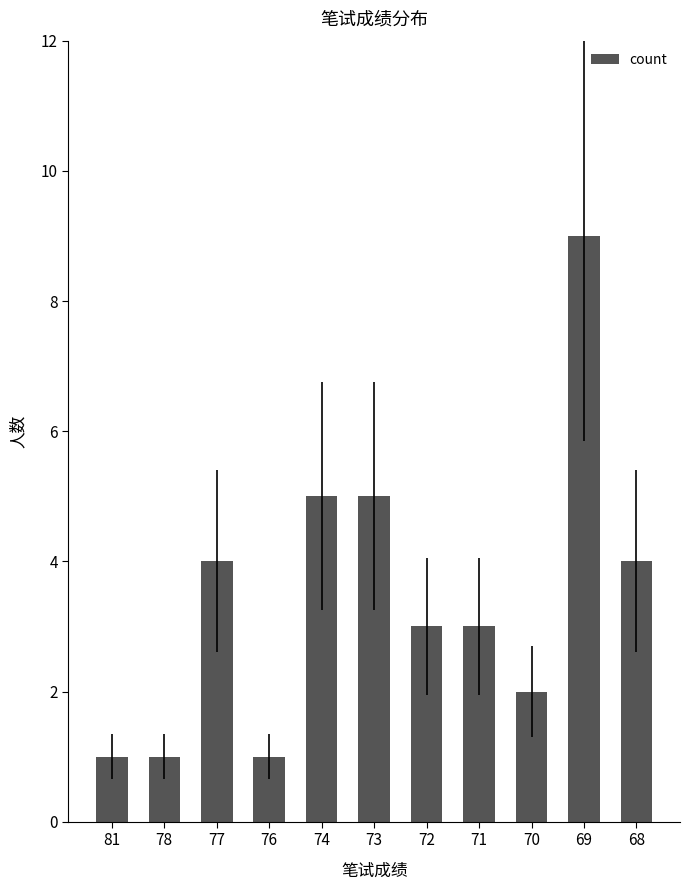

Reading left to right, list all the values displayed in this chart.

1	1	4	1	5	5	3	3	2	9	4